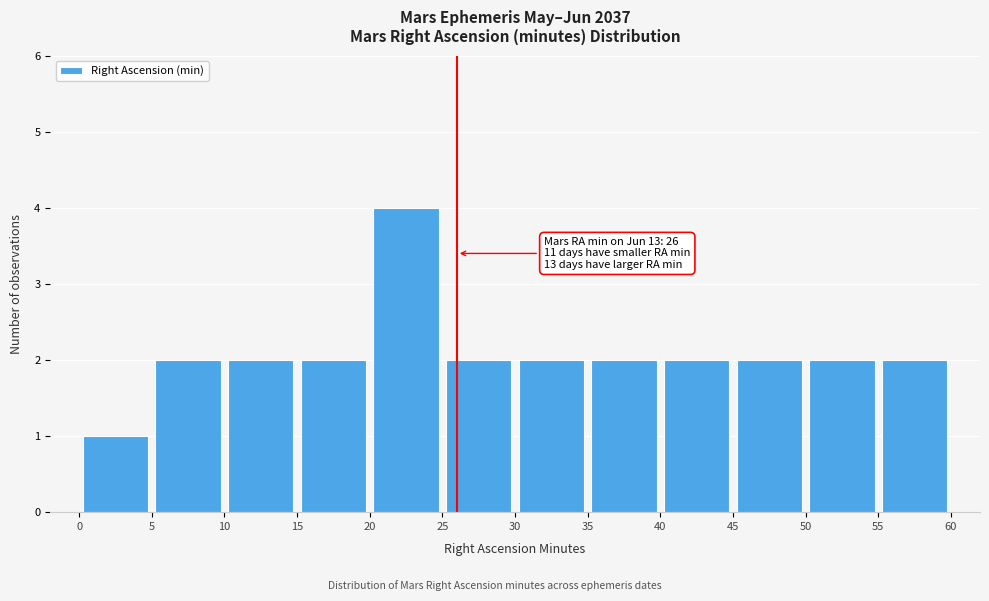

Which range on the x-axis has the tallest bar?

20 to 25